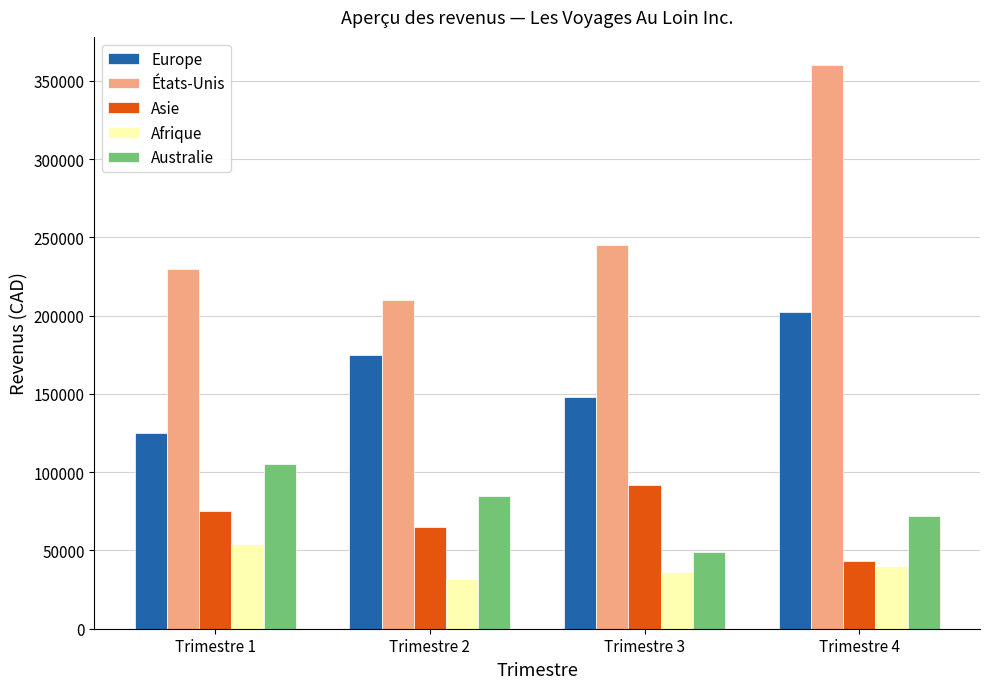

At how many categories does at least one series exceed 99079?

4